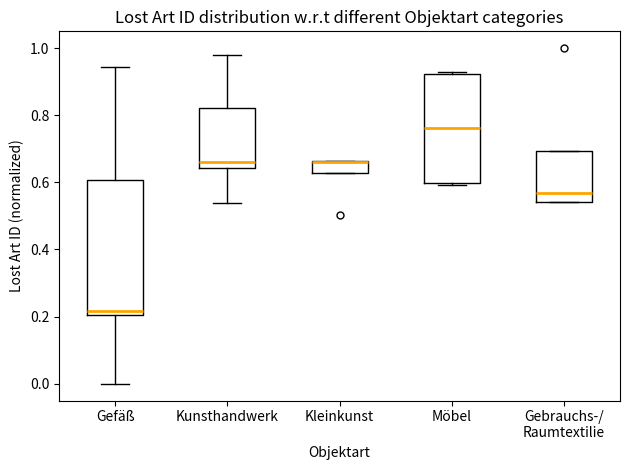

Comparing the boxes themselves (not the whiskers), which one is the tallest?

Gefäß